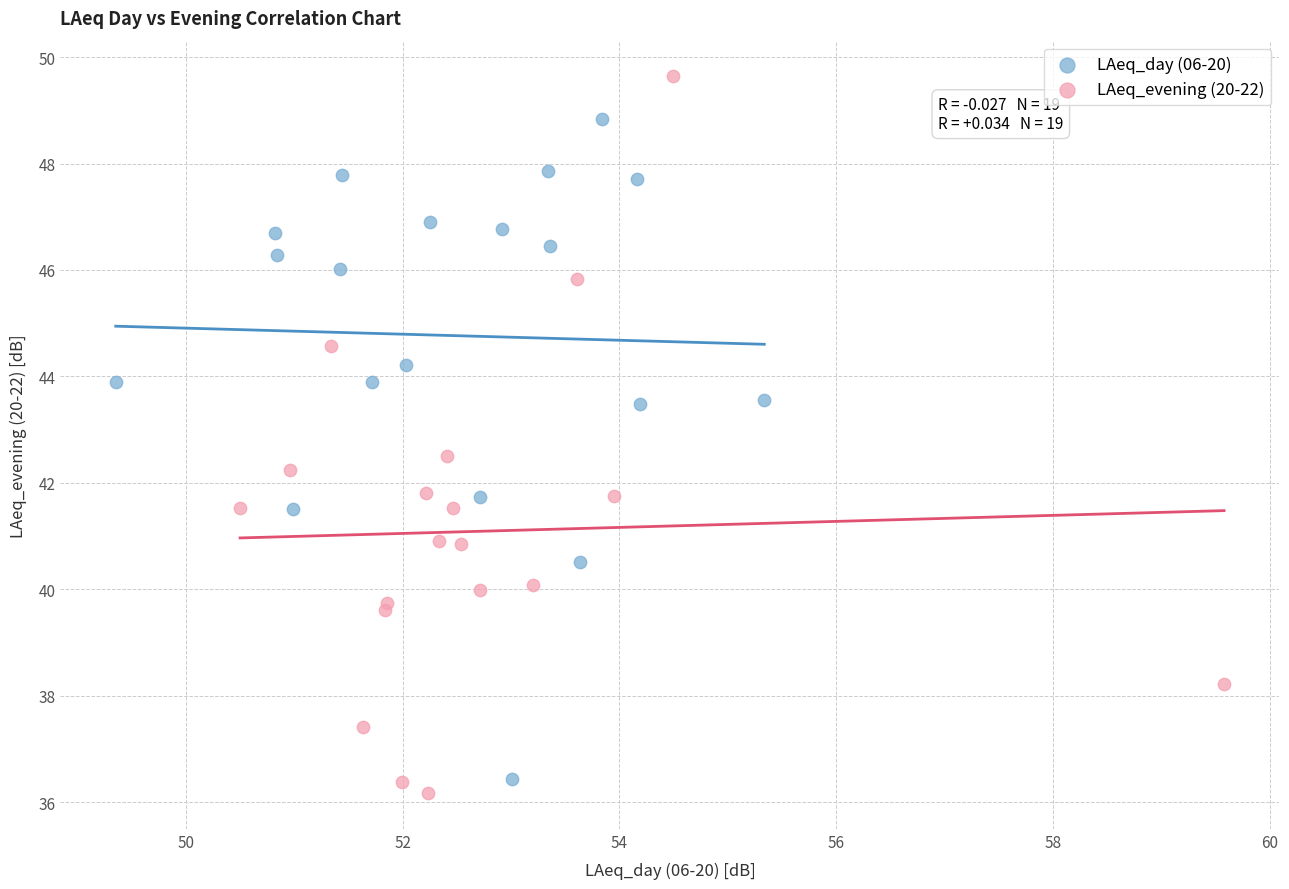

Which series reaches the maximum Y coordinate?

LAeq_evening (20-22)